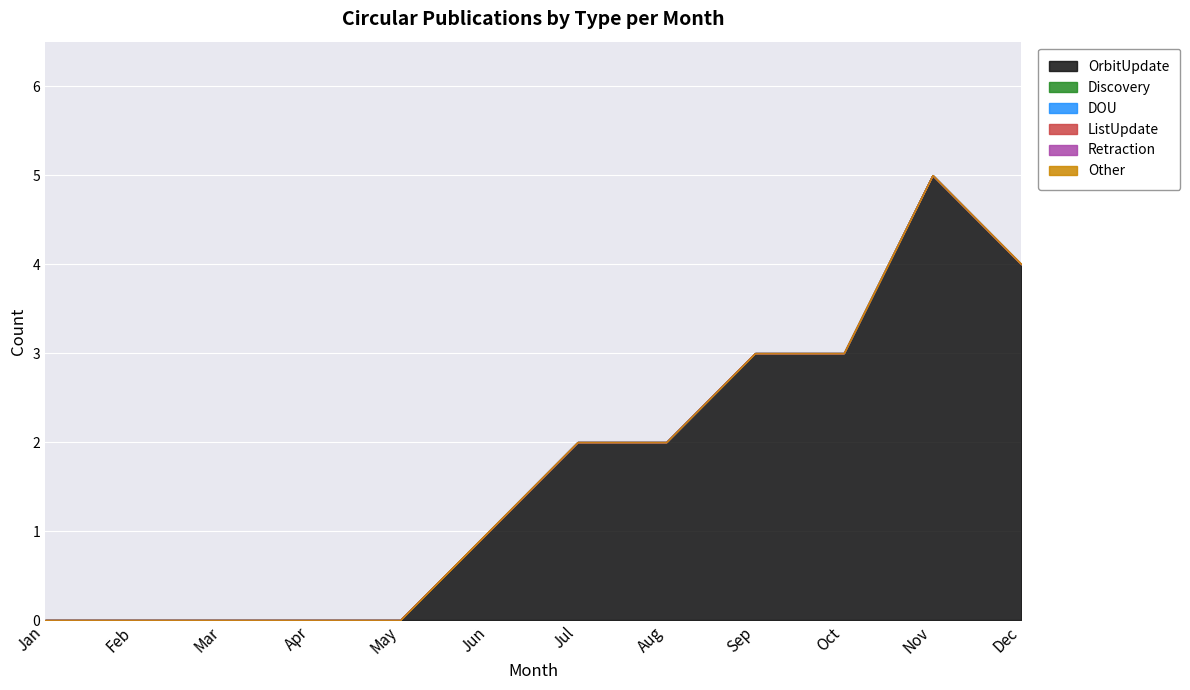

What are all the series names shown in the legend?

OrbitUpdate, Discovery, DOU, ListUpdate, Retraction, Other